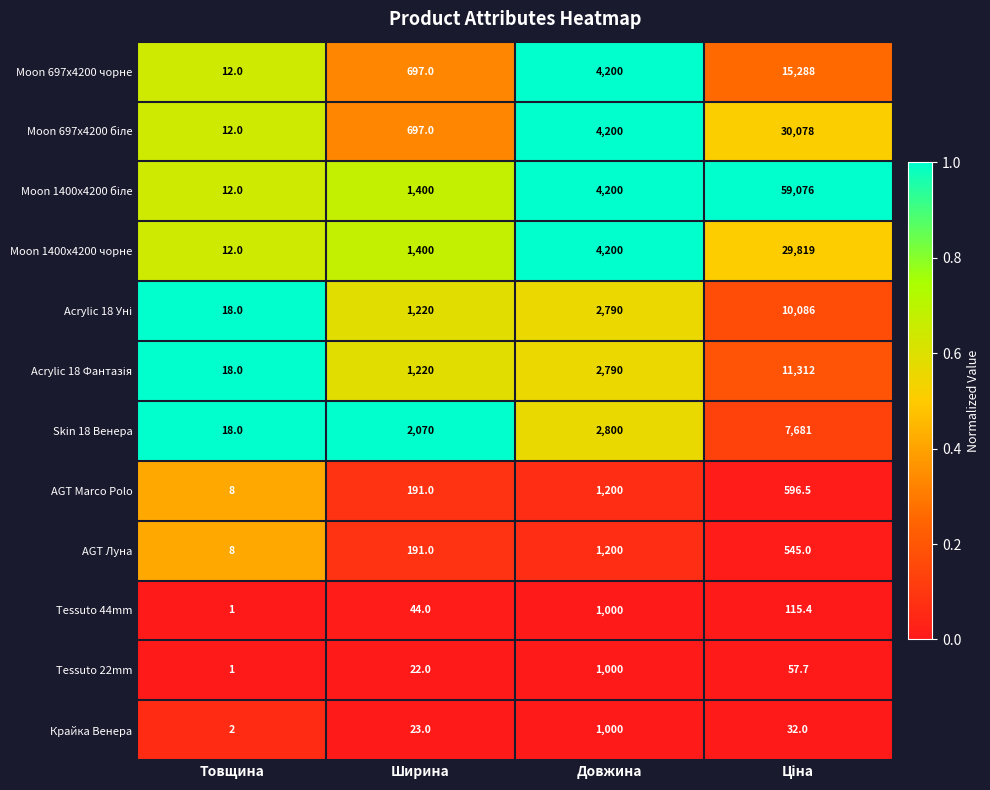

What is the total value across all series at Товщина?

122.0